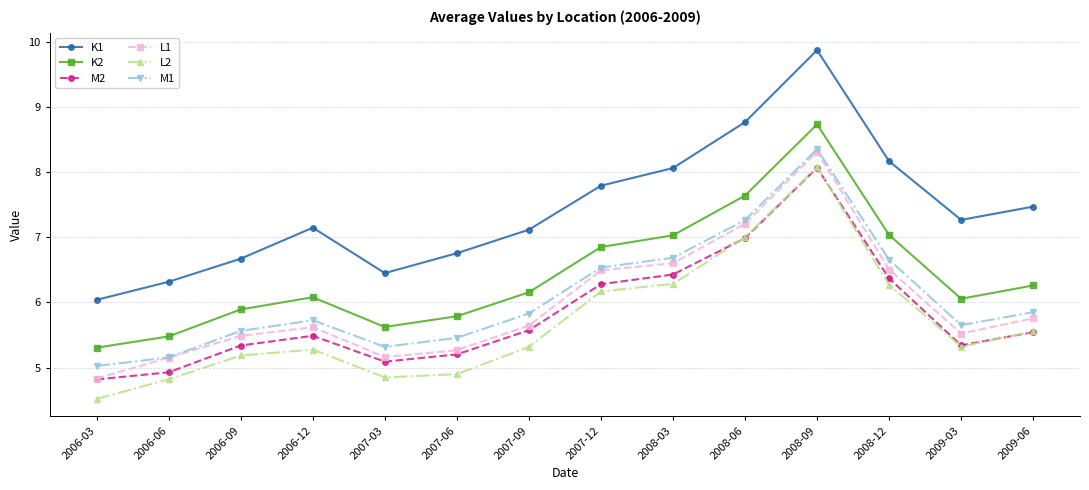

What is the label of the 5th point from the left?

2007-03